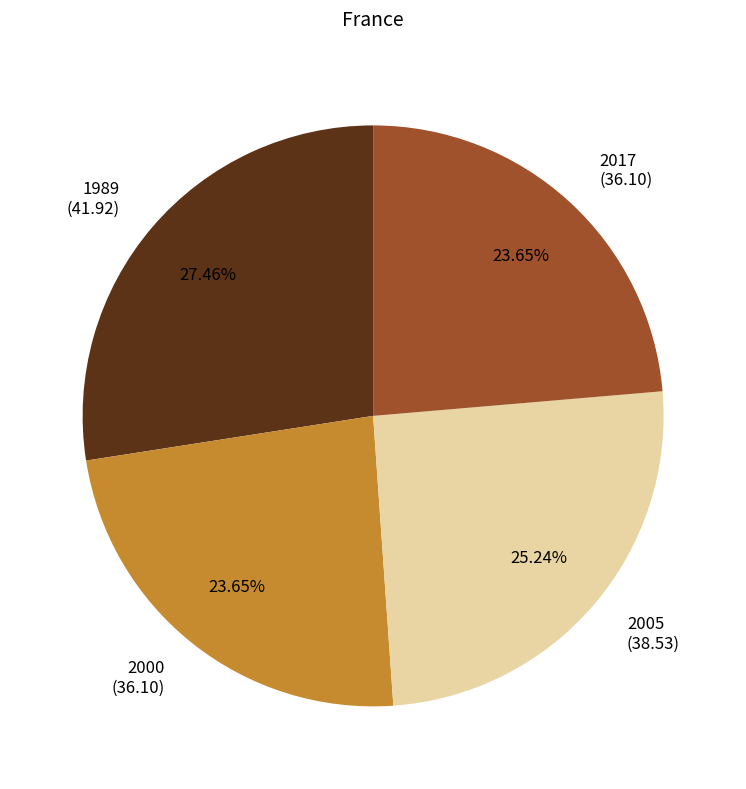

To the nearest percent, what is the difference between the 2017 and 1989 slice percentages?

4%